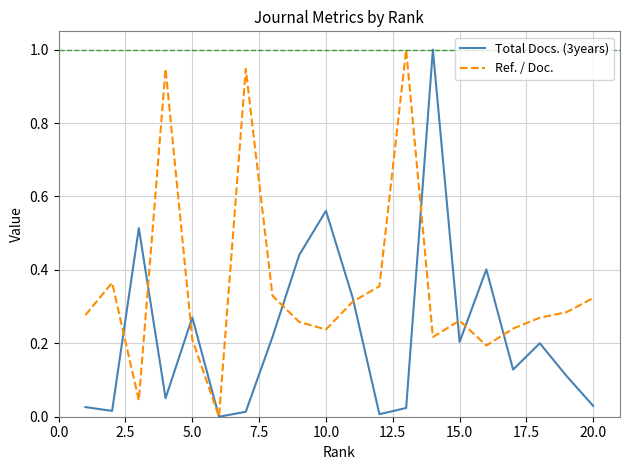

Which series has the largest total across all categories?

Ref. / Doc.